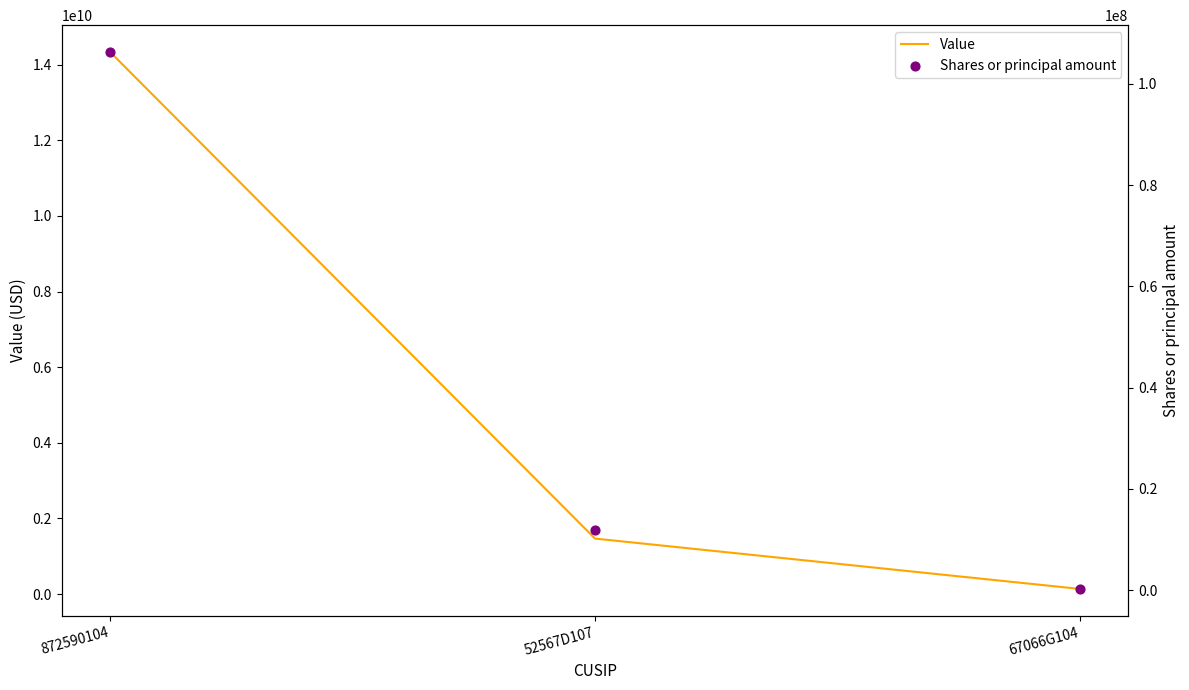

Which series reaches the maximum Y coordinate?

Value